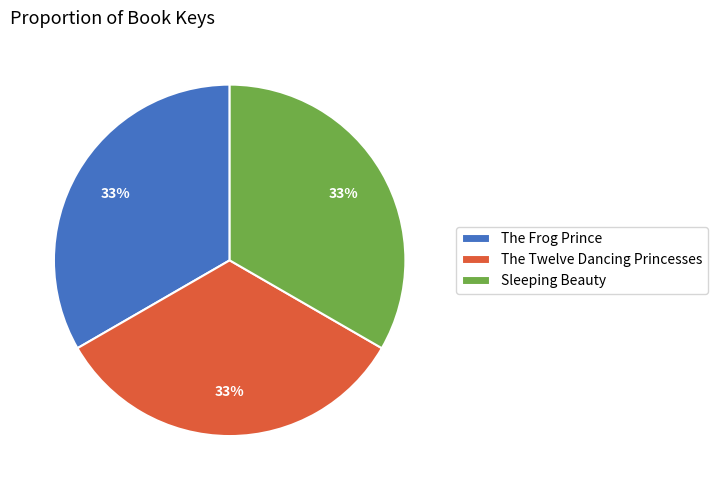

To the nearest percent, what percentage of the pie is Sleeping Beauty?

33%